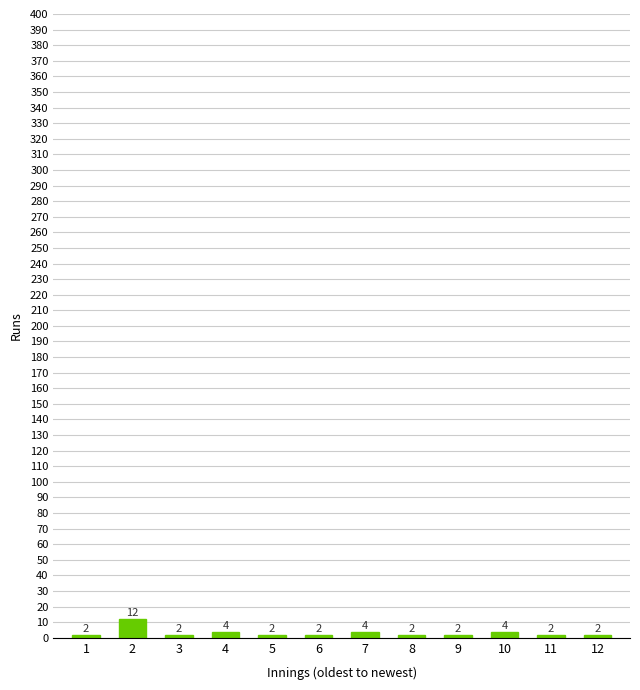

Reading right to left, list all the values displayed in this chart.

2	2	4	2	2	4	2	2	4	2	12	2